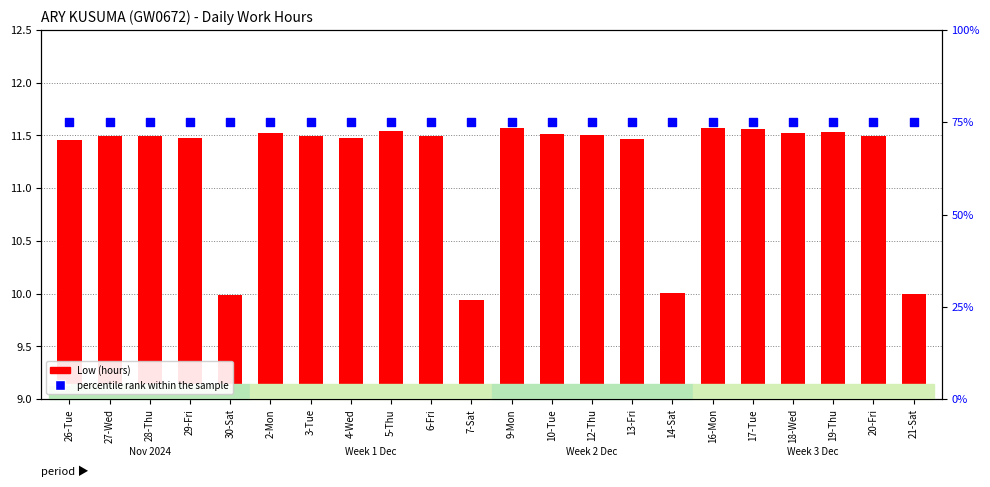

At which category is the sum across all series the highest?

9-Mon